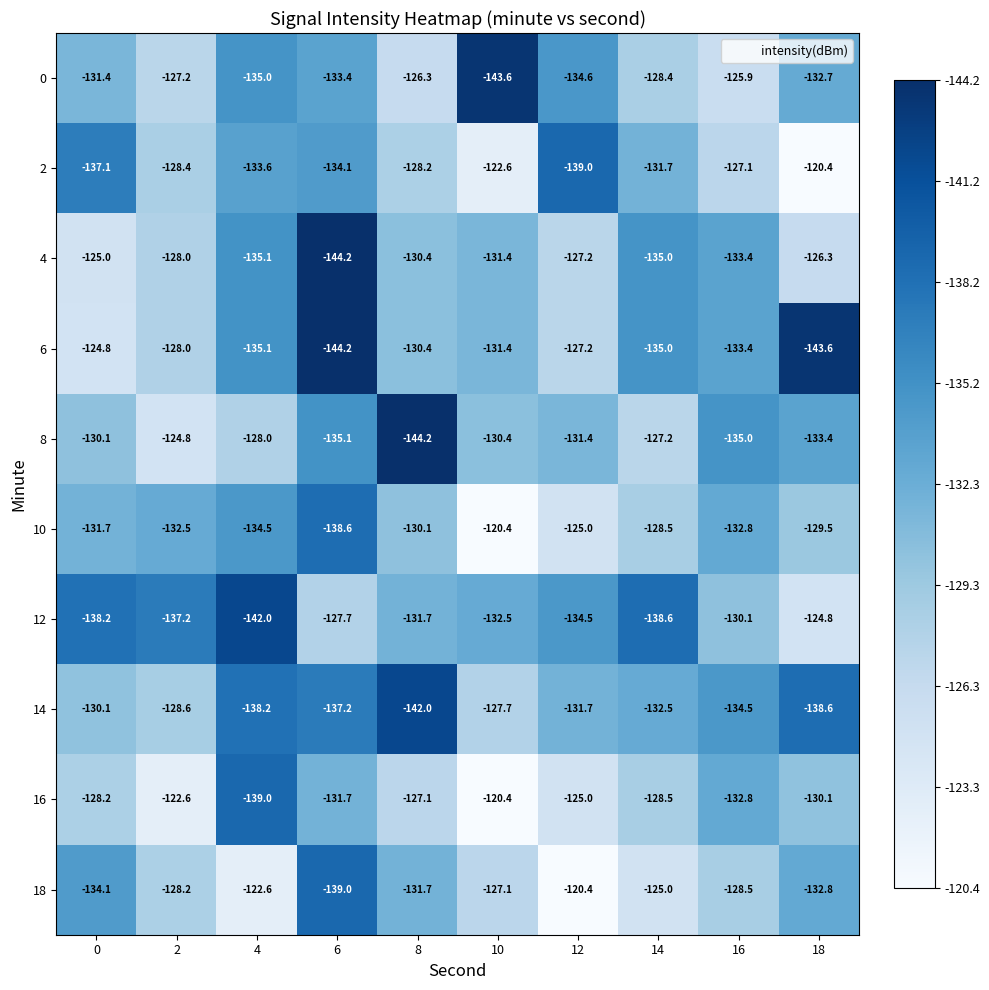

What value does the 6 series have at 12?

-127.2